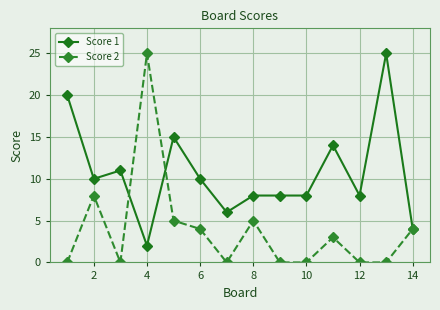

Does the chart display data point markers on the line(s)?

Yes